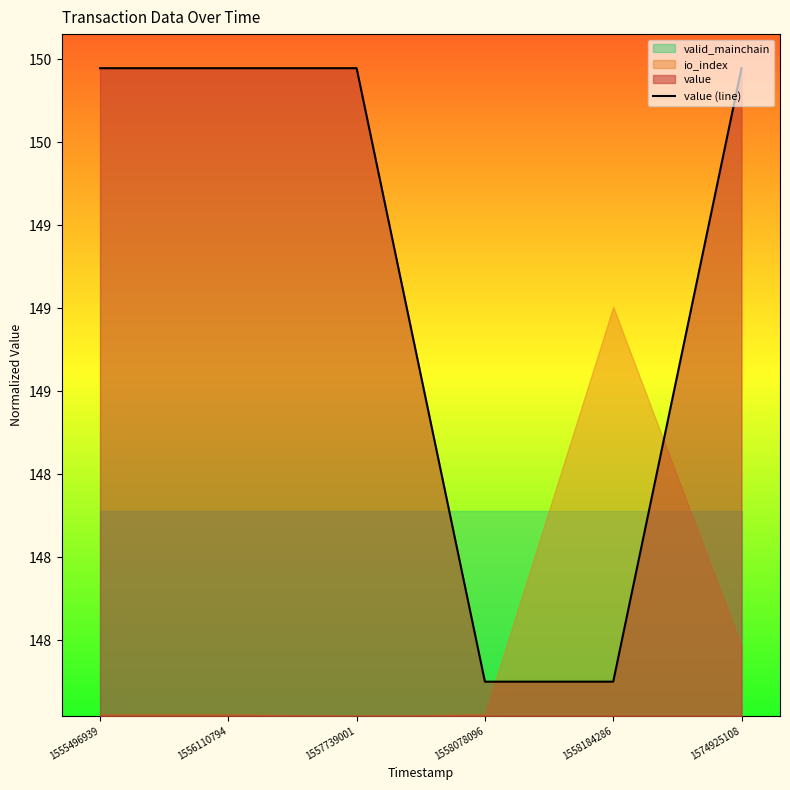

Which category has the lowest value across all series?

1558078096